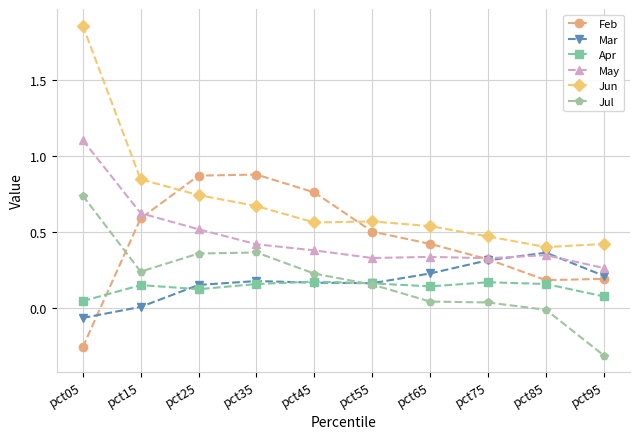

Between pct25 and pct35, which series saw the biggest shift?

May